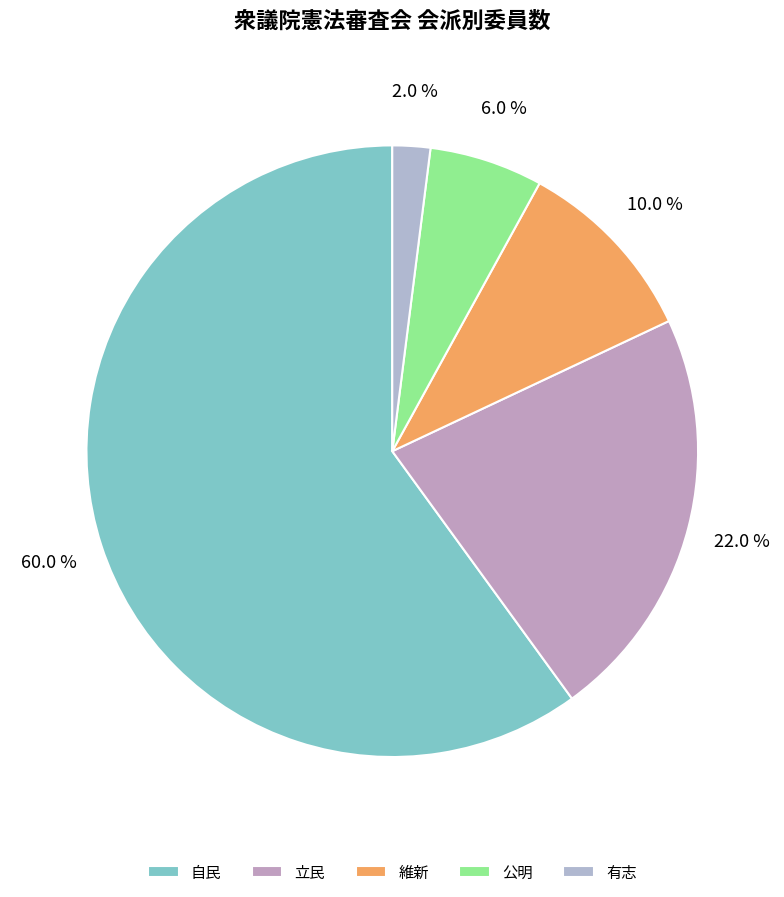

Which slice is the largest?

自民